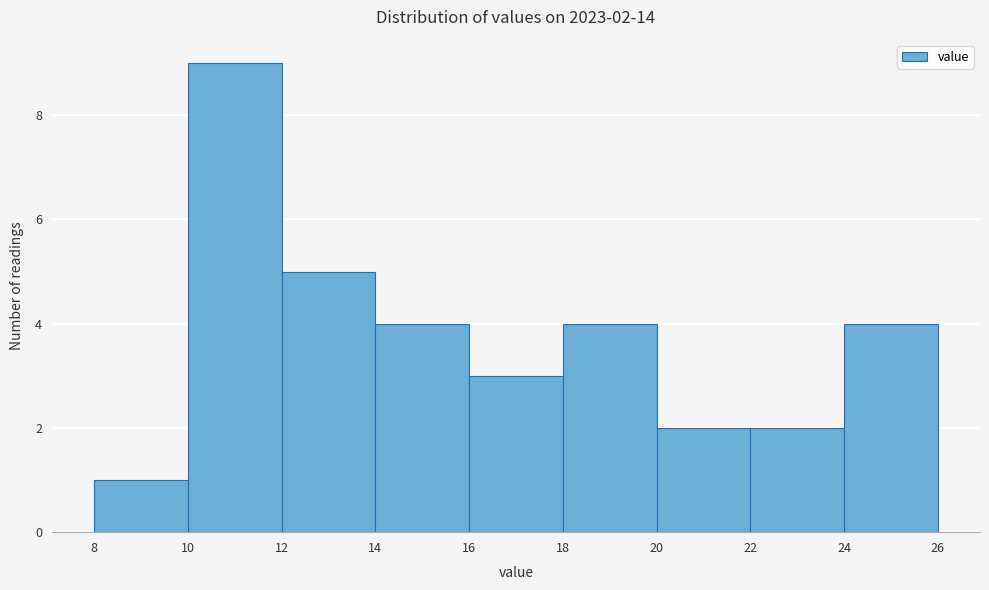

Over which range of the x-axis is the bar tallest?

10 to 12